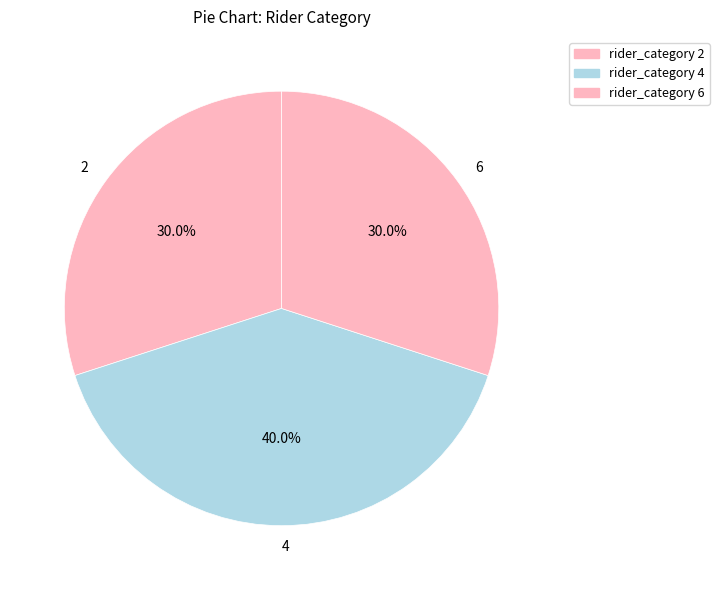

To the nearest percent, what portion does 2 represent?

30%